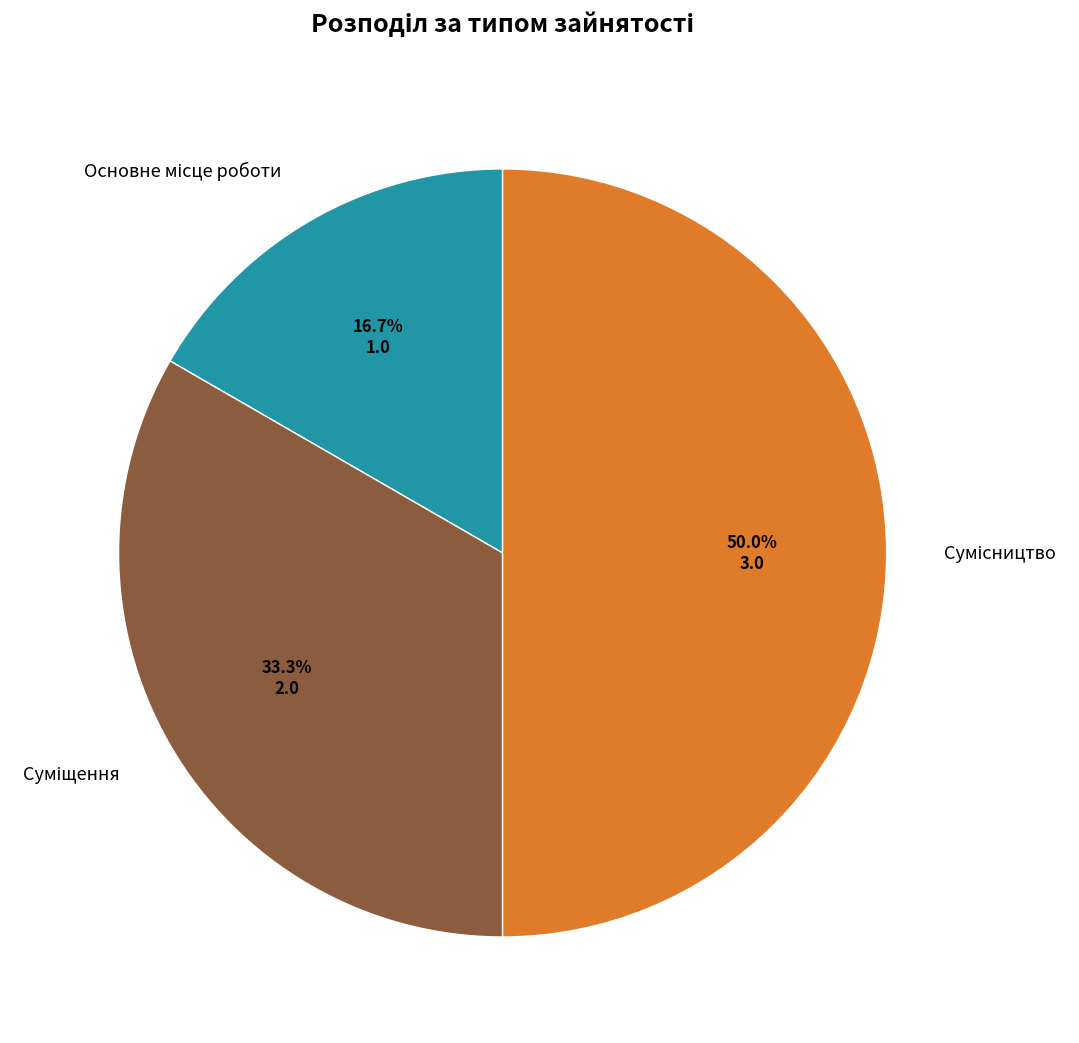

Is it true that Суміщення is 33% of the pie?

True